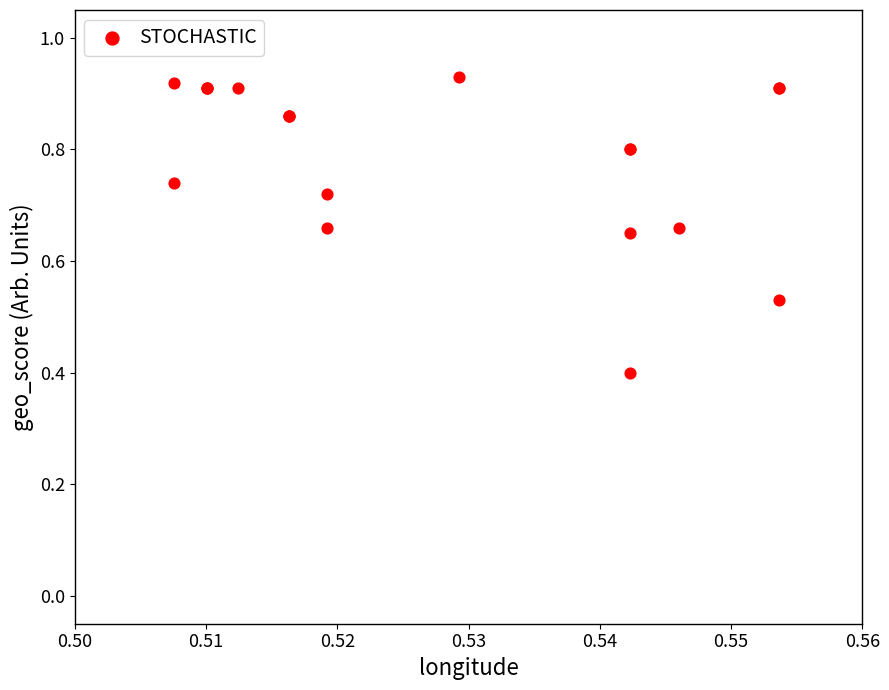

What Y value in the scatter plot is closest to 0?

0.4